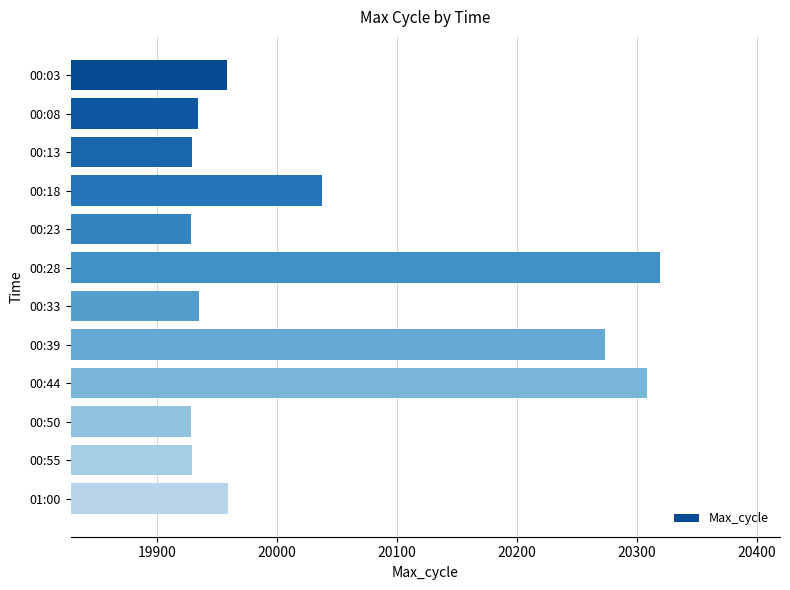

Which has a higher value, 00:03 or 00:50?

00:03